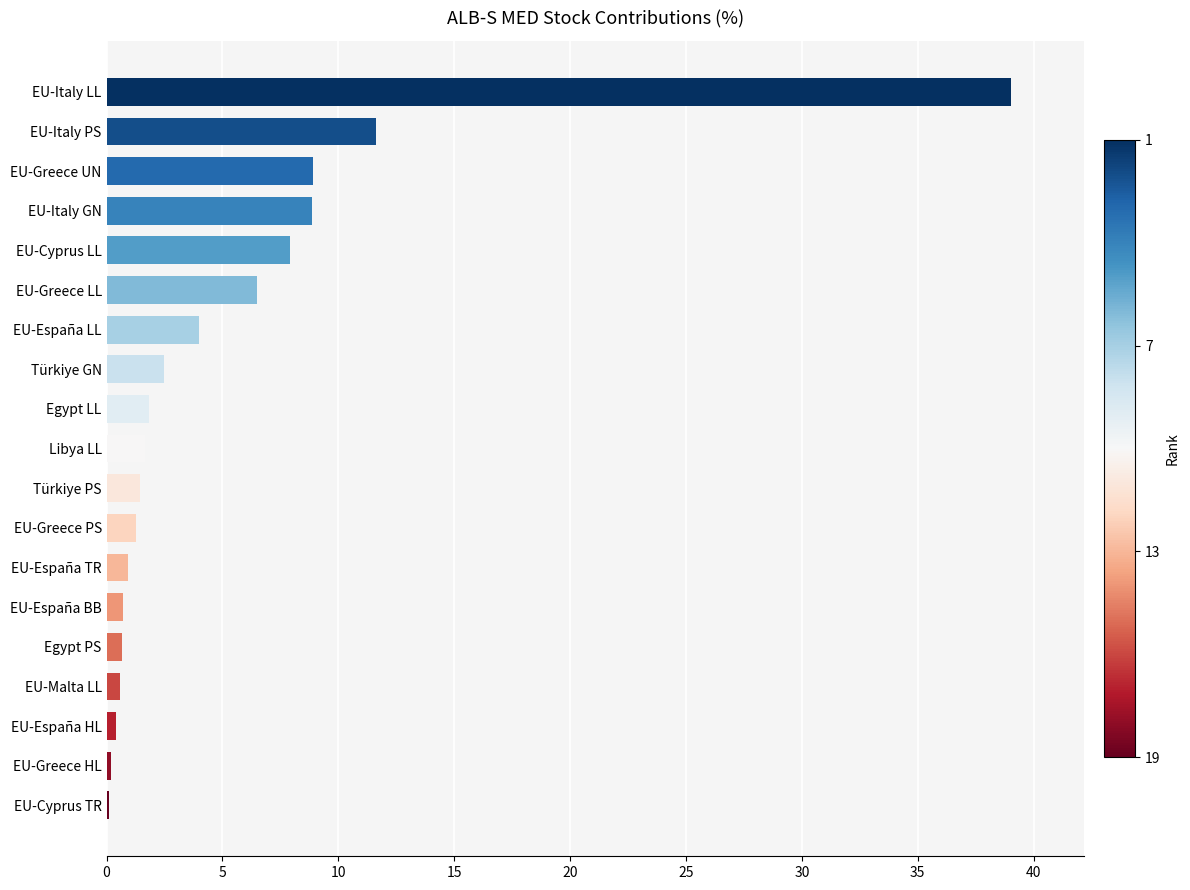

Does the chart contain stacked bars?

No